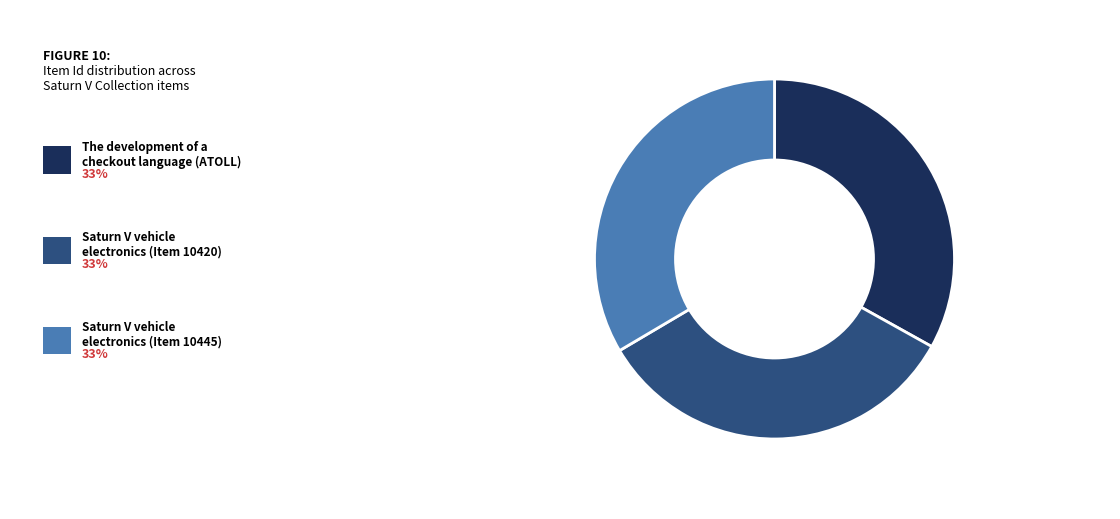

Is there any slice that represents more than half of the pie?

No